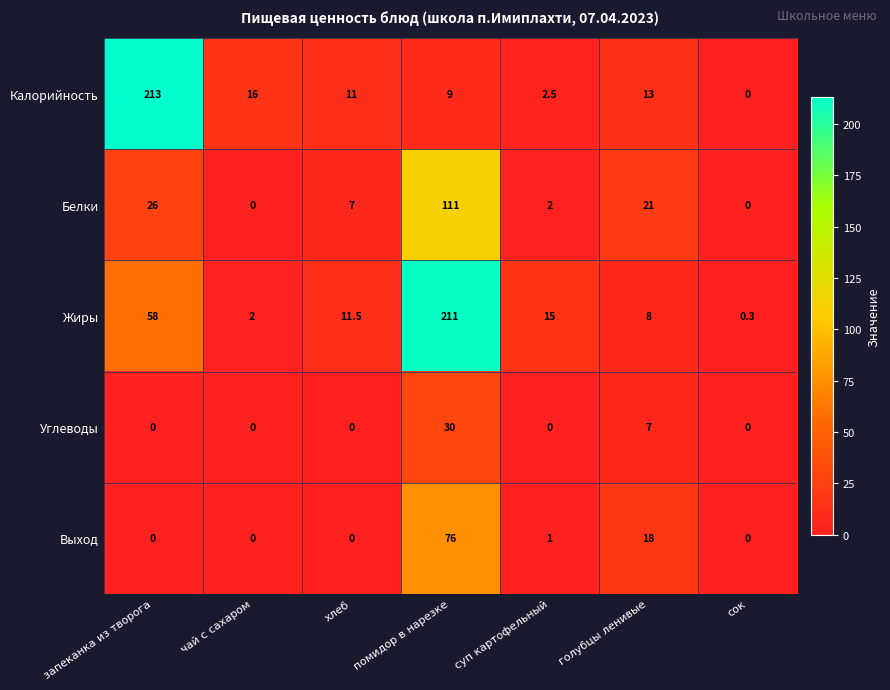

Which series has the largest range (max minus min)?

Калорийность